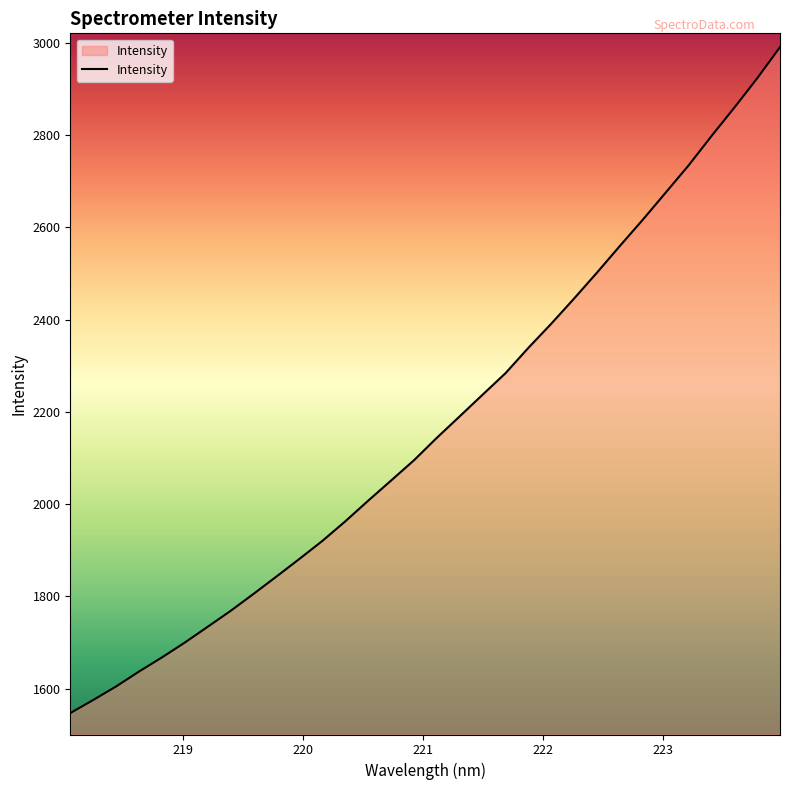

Reading right to left, transcribe all the data shown in this chart.

2991.0	2923.2	2859.6	2797.9	2734.3	2675.4	2616.6	2559.9	2502.1	2445.9	2391.1	2338.8	2283.8	2237.2	2190.3	2143.7	2094.9	2050.9	2007.2	1962.4	1920.0	1881.1	1842.9	1805.3	1768.5	1734.0	1699.7	1667.4	1636.8	1604.4	1575.1	1546.6